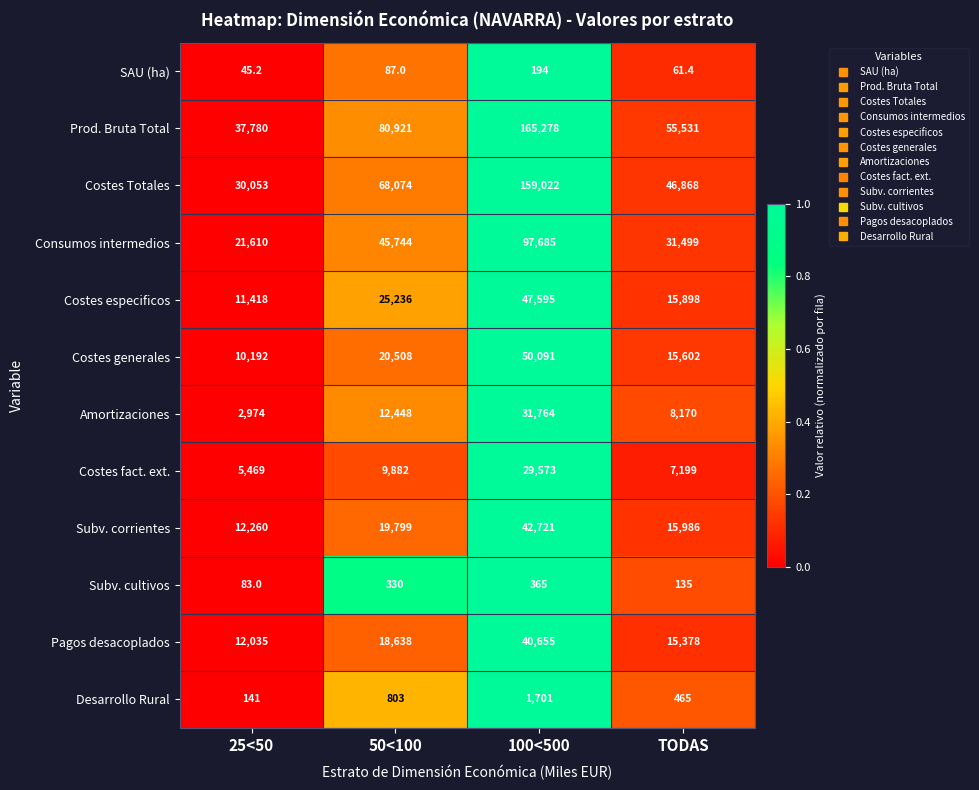

Which series has the widest spread of values?

Costes Totales